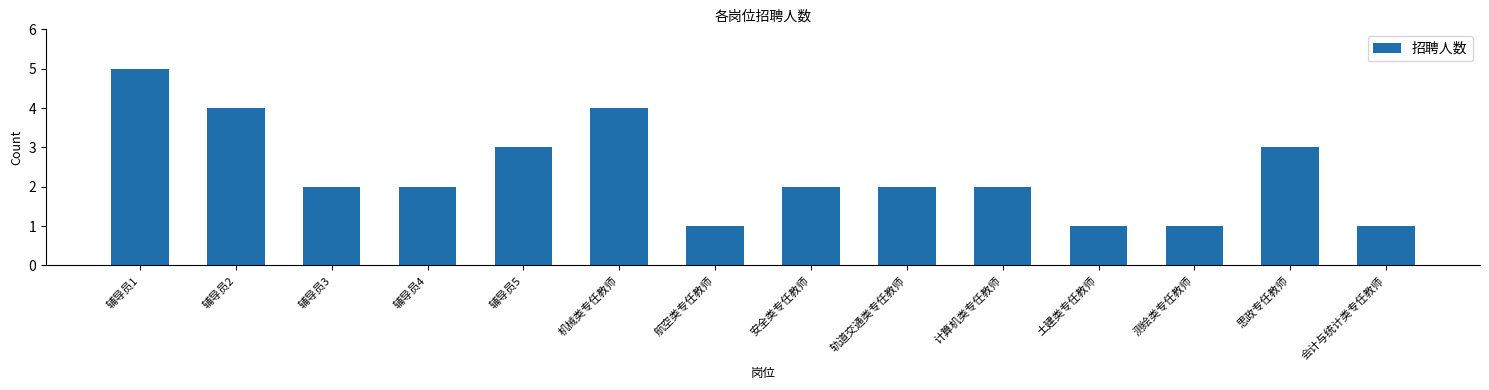

What is the change in value from 航空类专任教师 to 思政专任教师?

+2